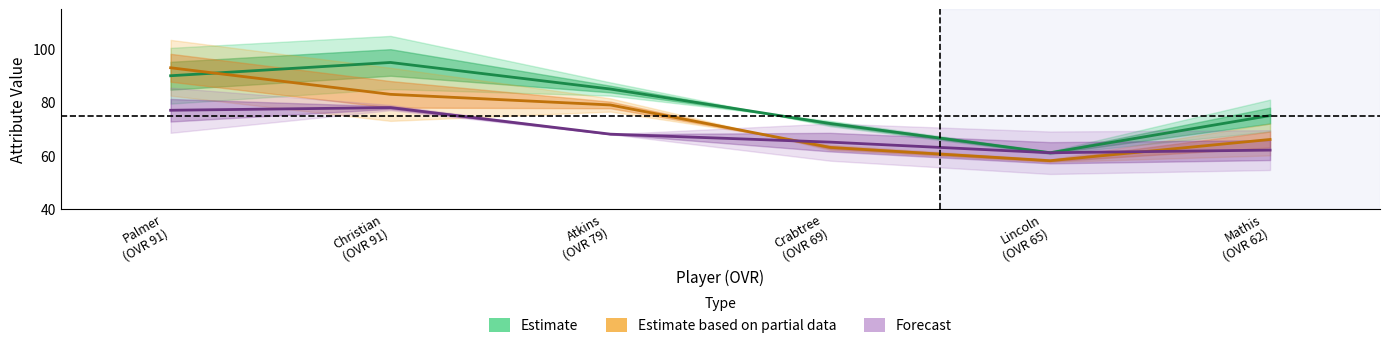

Which series has the largest total across all categories?

Estimate